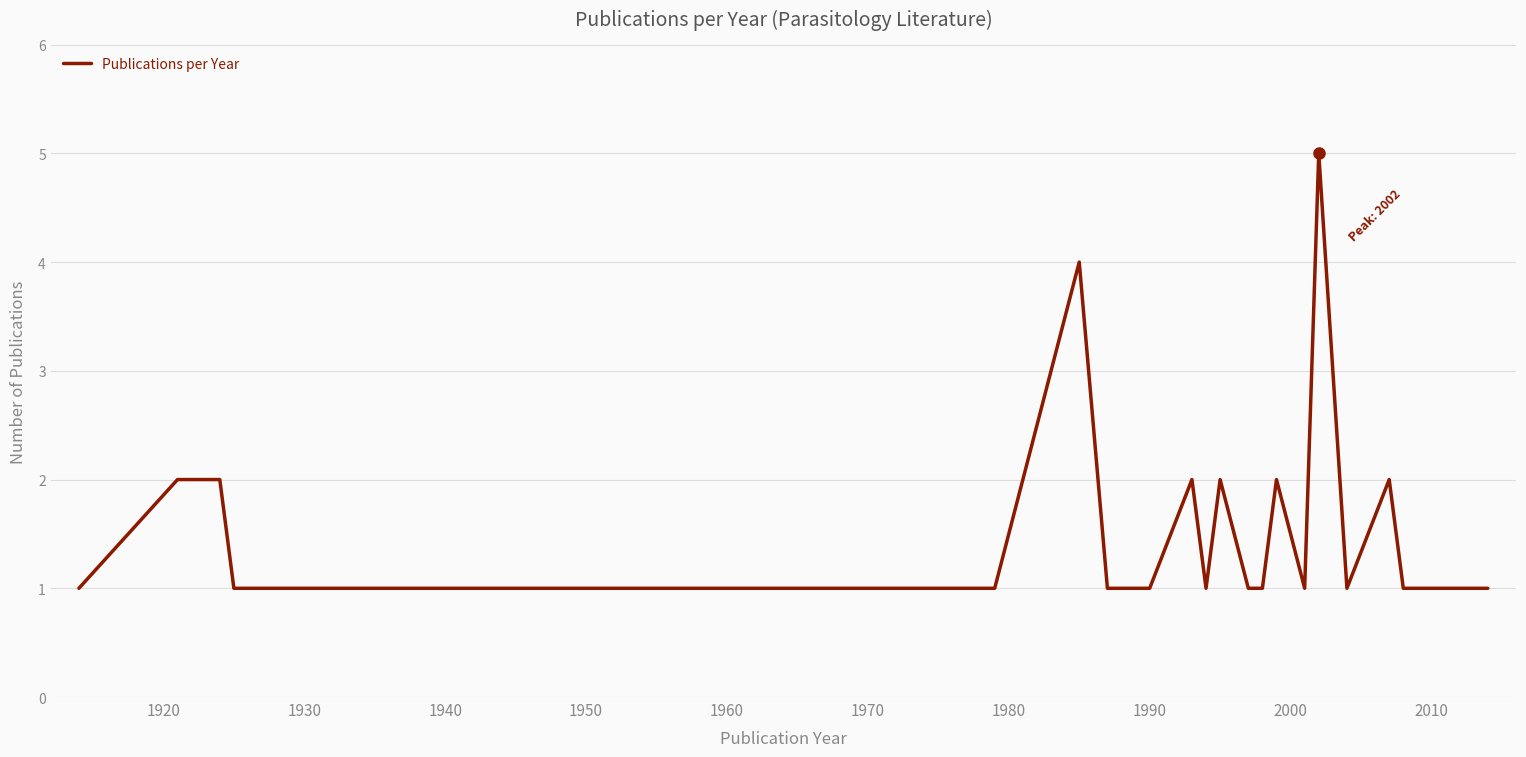

What is the difference between the maximum and minimum values?

4